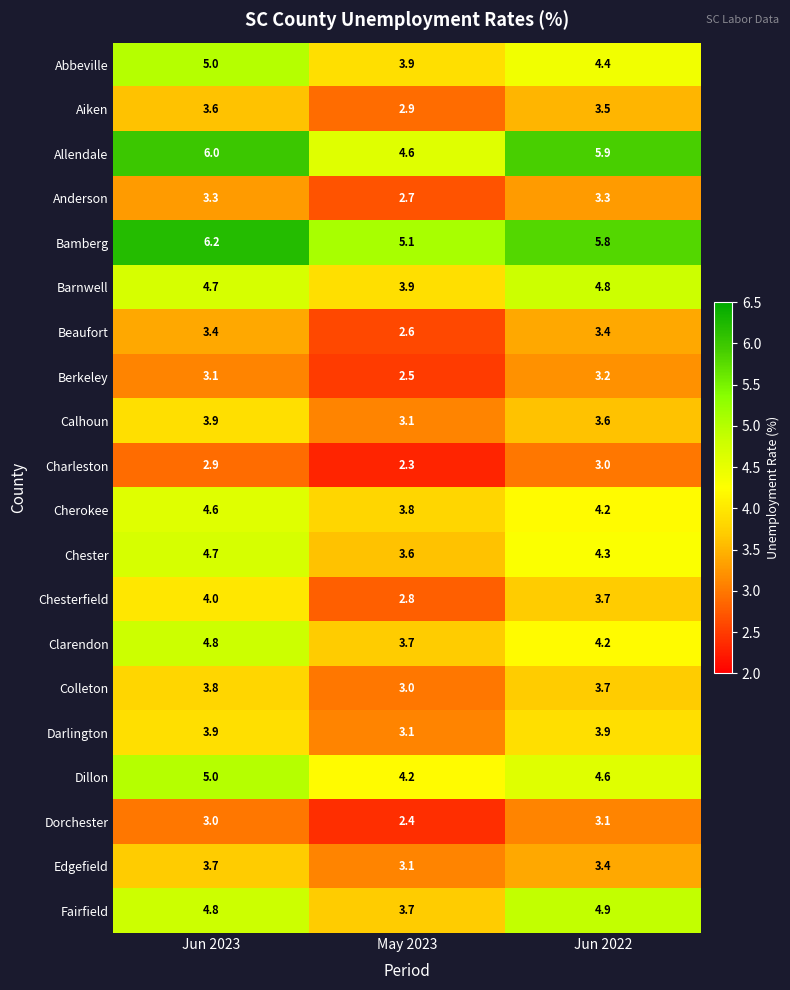

At which category is the sum across all series the highest?

Jun 2023